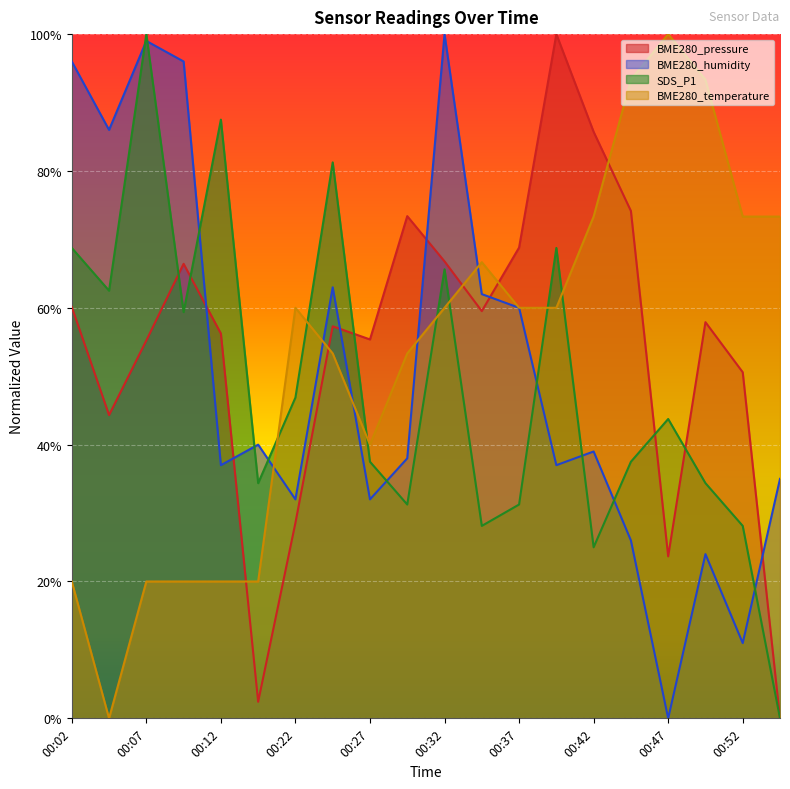

What is the value of the BME280_pressure point at the 7th from the left?

0.3